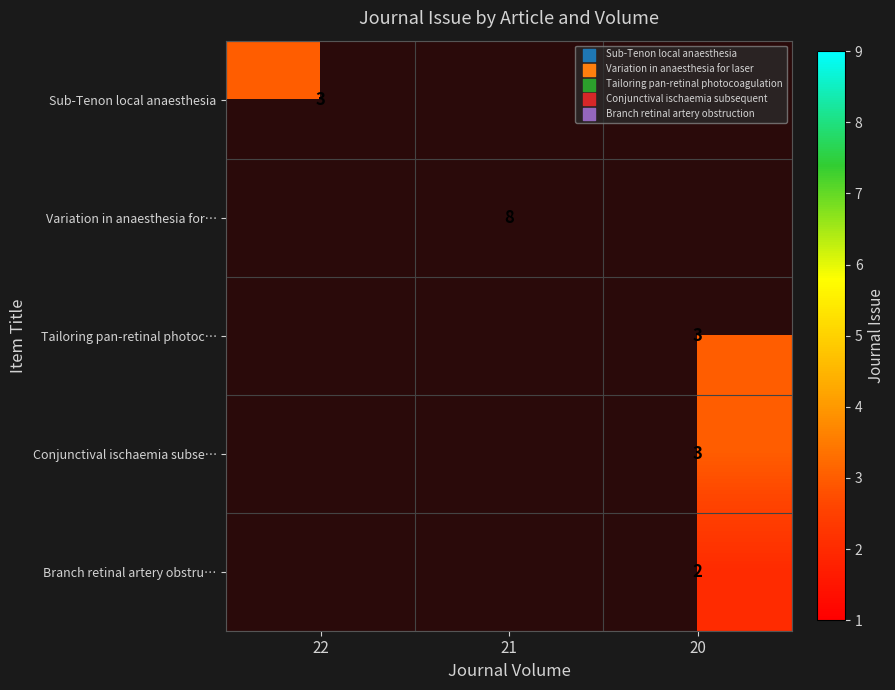

What is the difference between the highest and lowest values at 22?

3